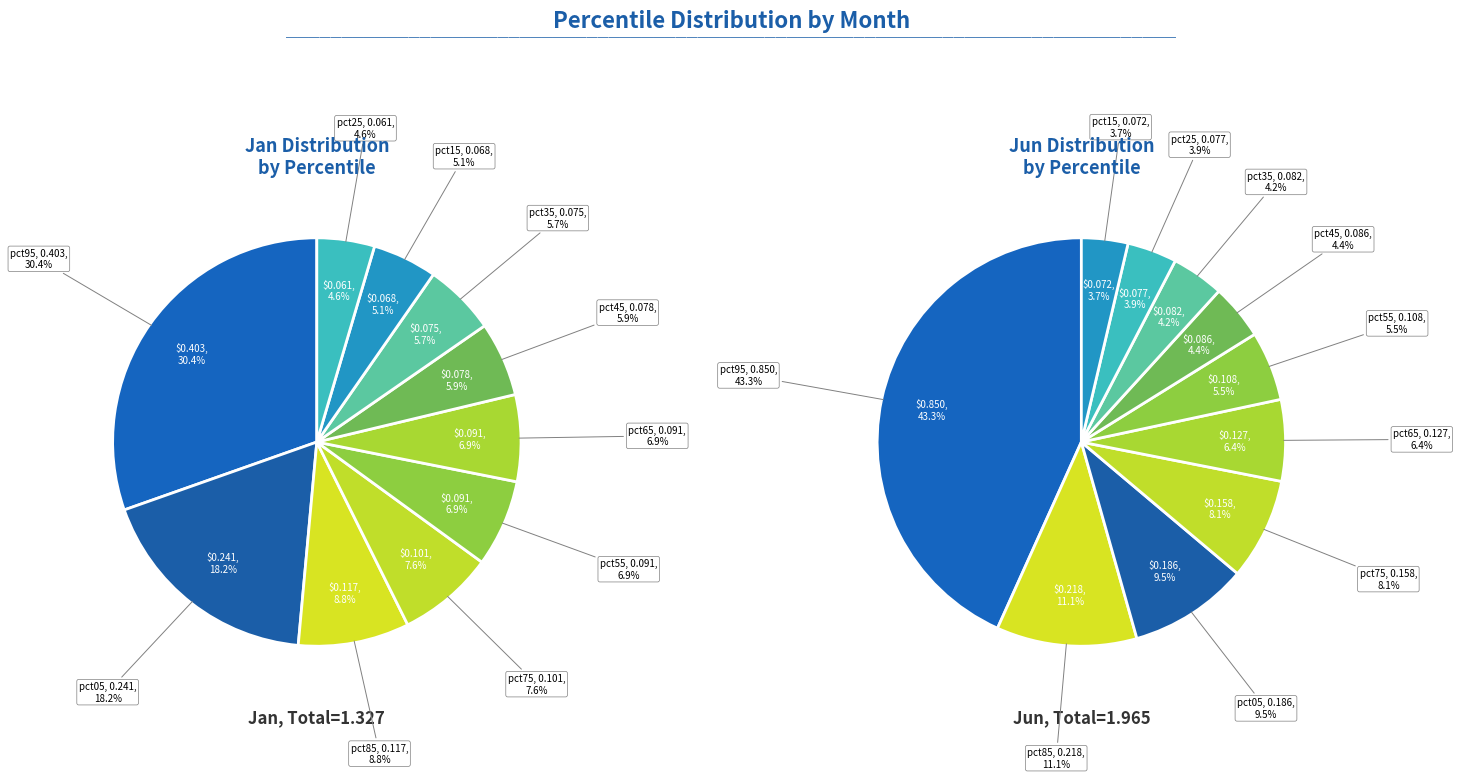

How many slices are in this pie chart?

10